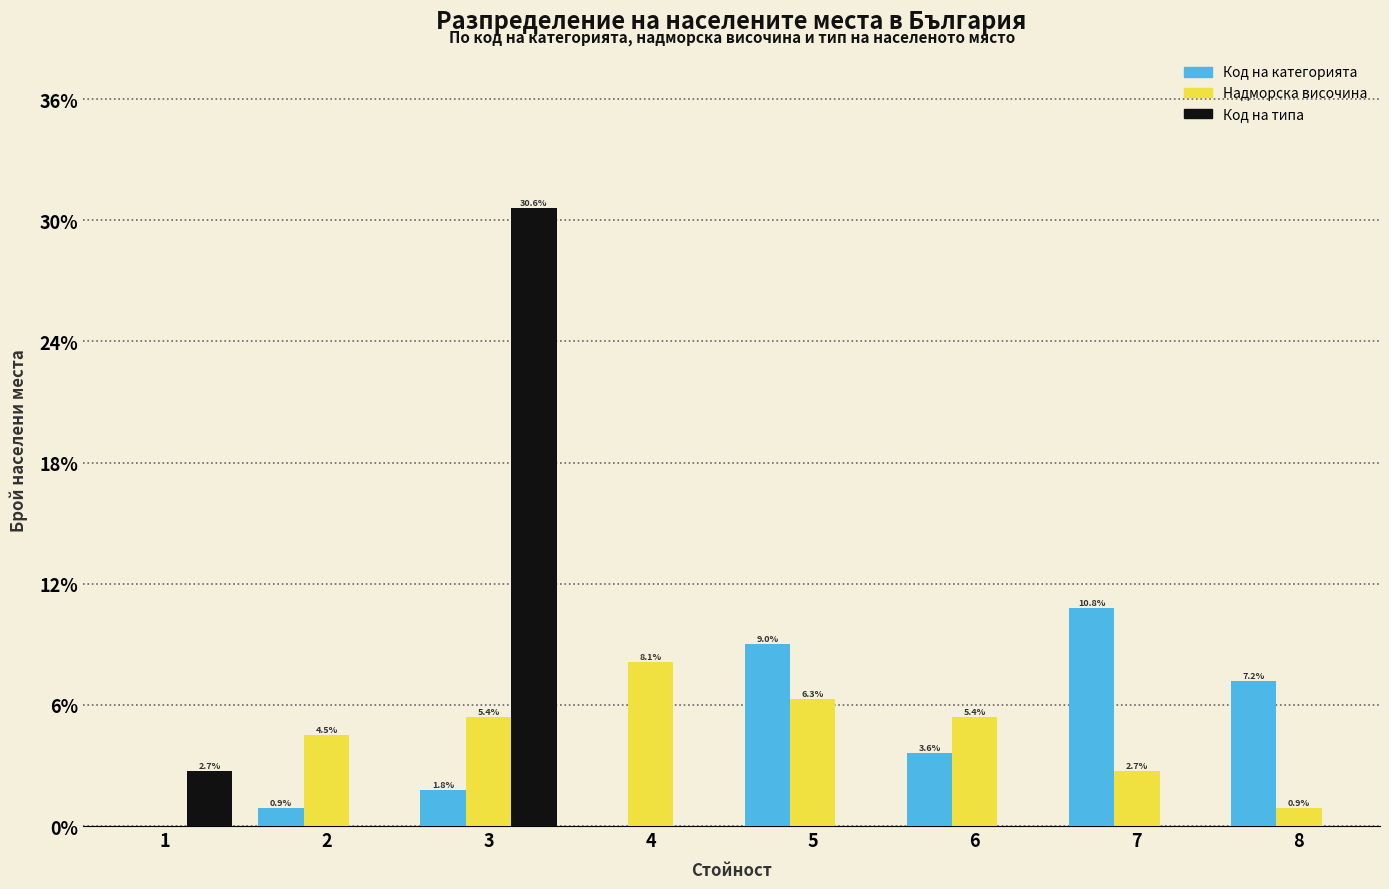

Reading left to right, extract all data points from this chart.

Код на категорията: 1=0.0	2=0.9	3=1.8	4=0.0	5=9.0	6=3.6	7=10.8	8=7.2
Надморска височина: 1=0.0	2=4.5	3=5.4	4=8.1	5=6.3	6=5.4	7=2.7	8=0.9
Код на типа: 1=2.7	2=0.0	3=30.6	4=0.0	5=0.0	6=0.0	7=0.0	8=0.0